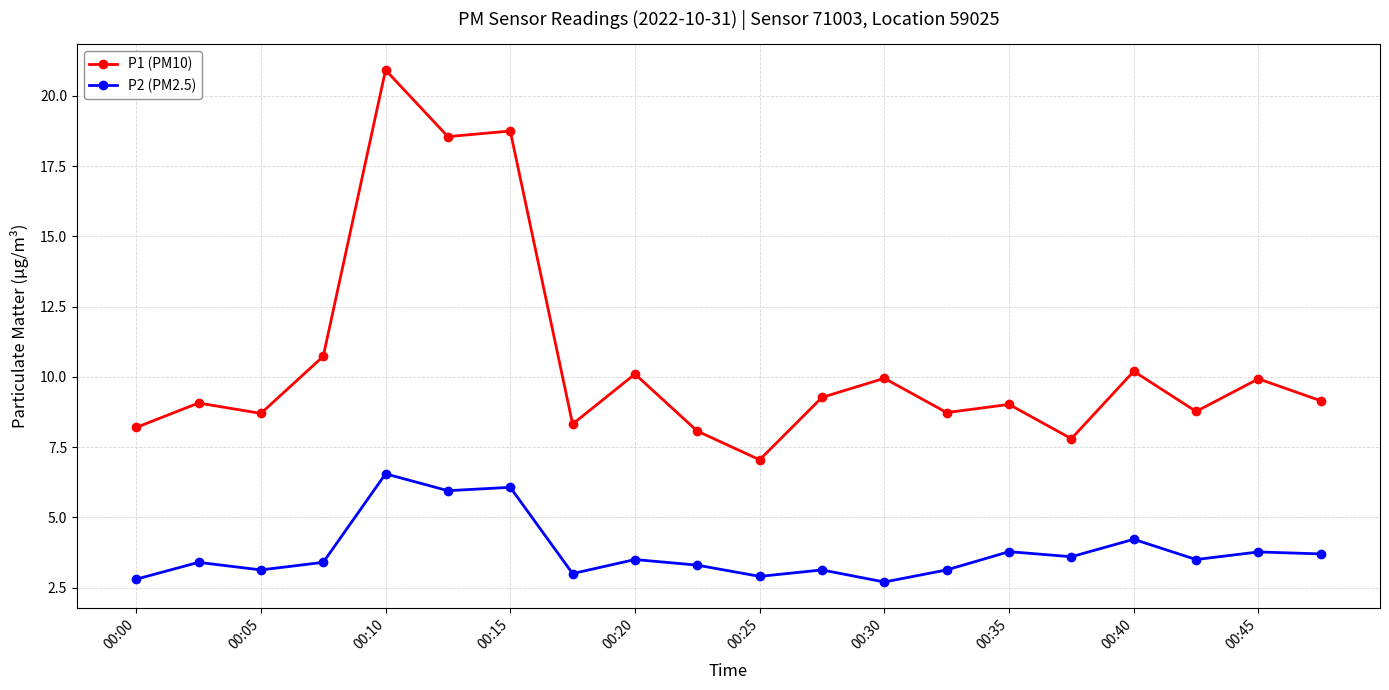

How many distinct data groups are displayed?

2